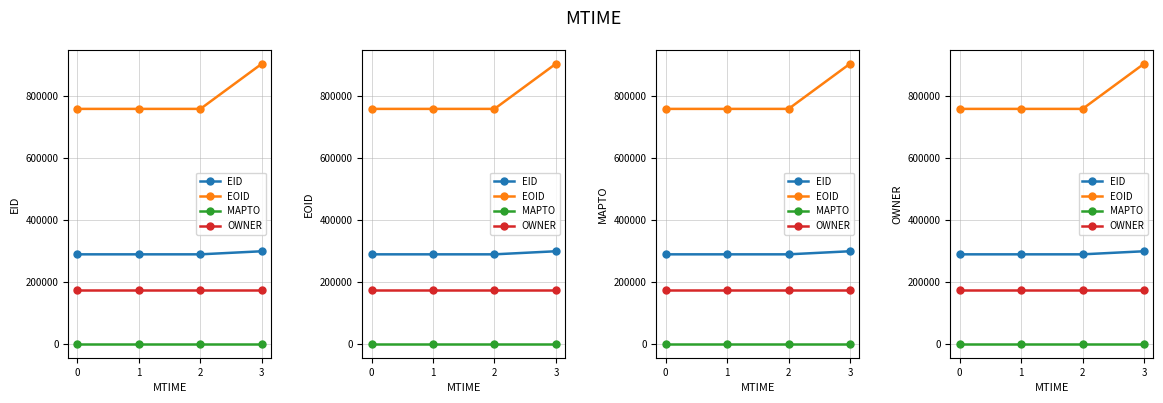

The value of OWNER at 2 is 174876. True or false?

True